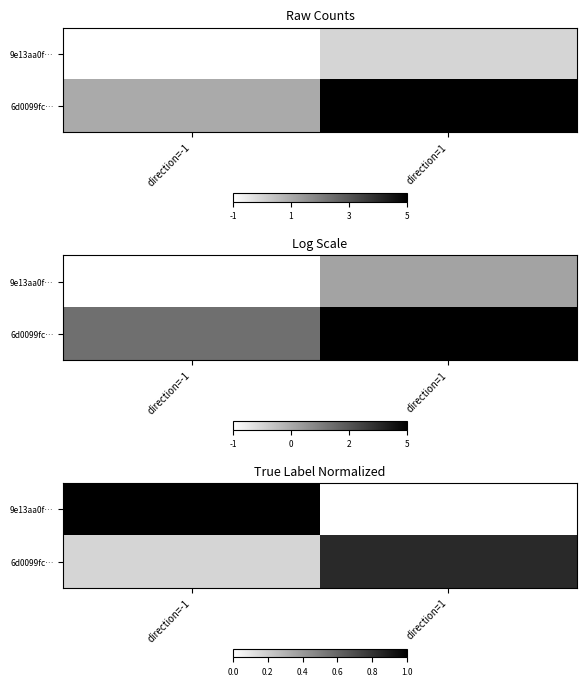

At how many categories does at least one series exceed 0?

2